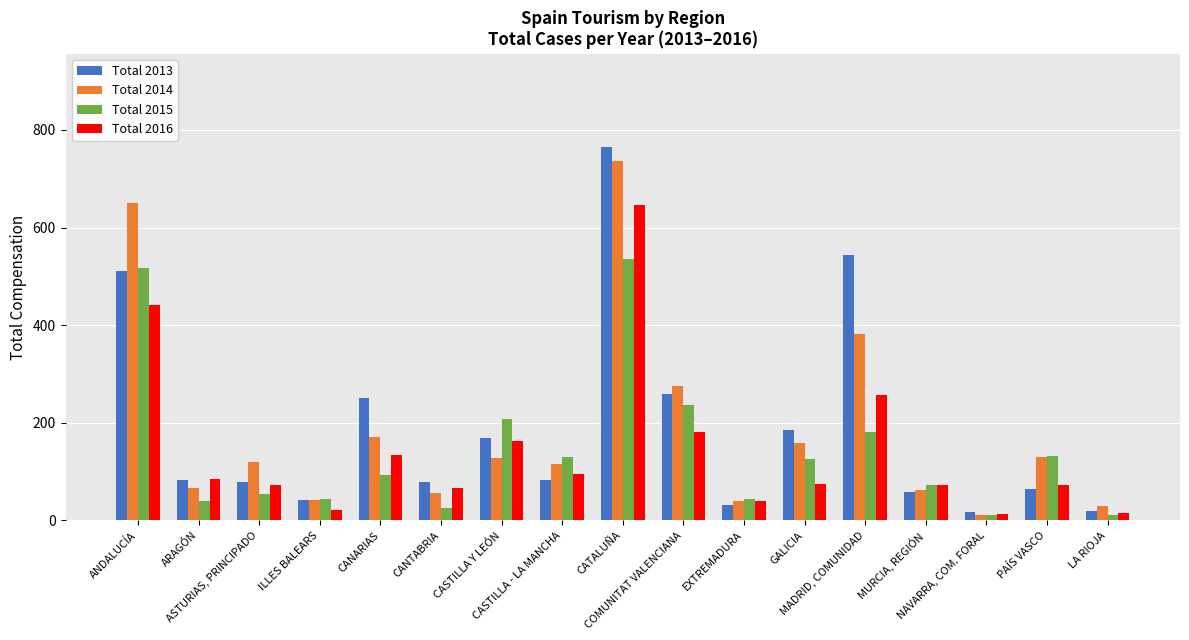

At which category is the sum across all series the highest?

CATALUÑA